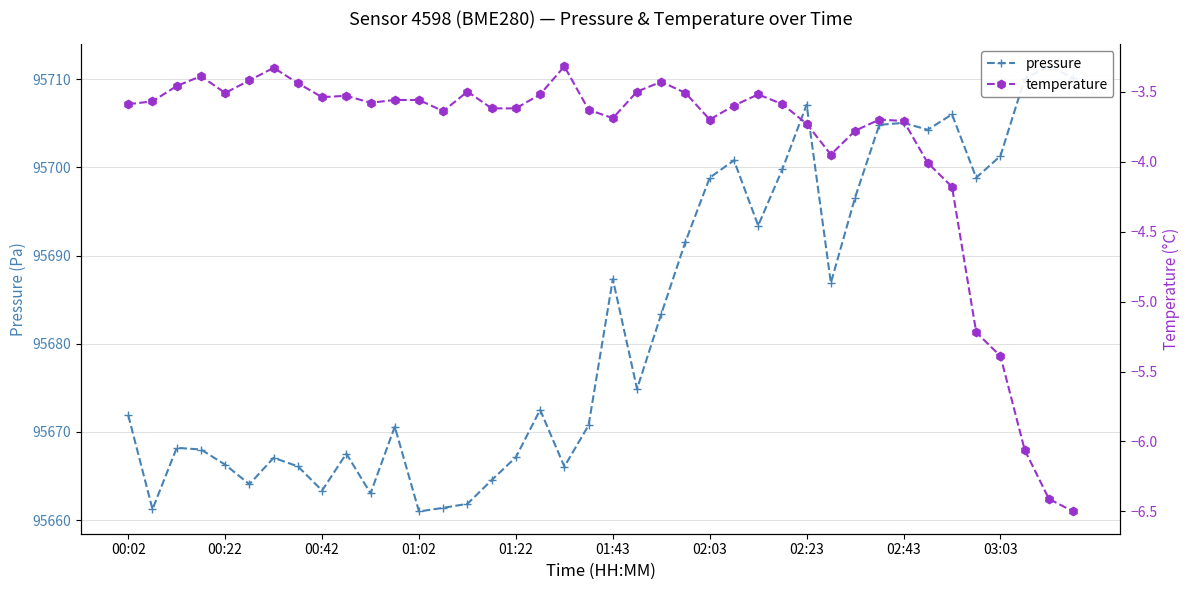

Which series changed the most between 11 and 29?

pressure